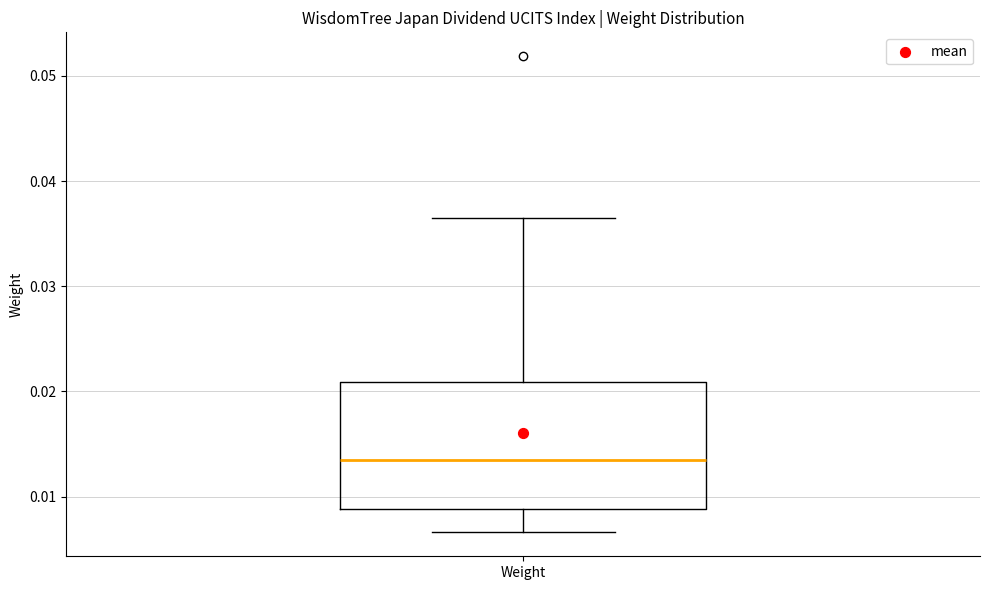

Where does the median line of the box for Weight sit on the y-axis? The values are not printed on the chart, so give them approximately, as read against the axis.

0.013